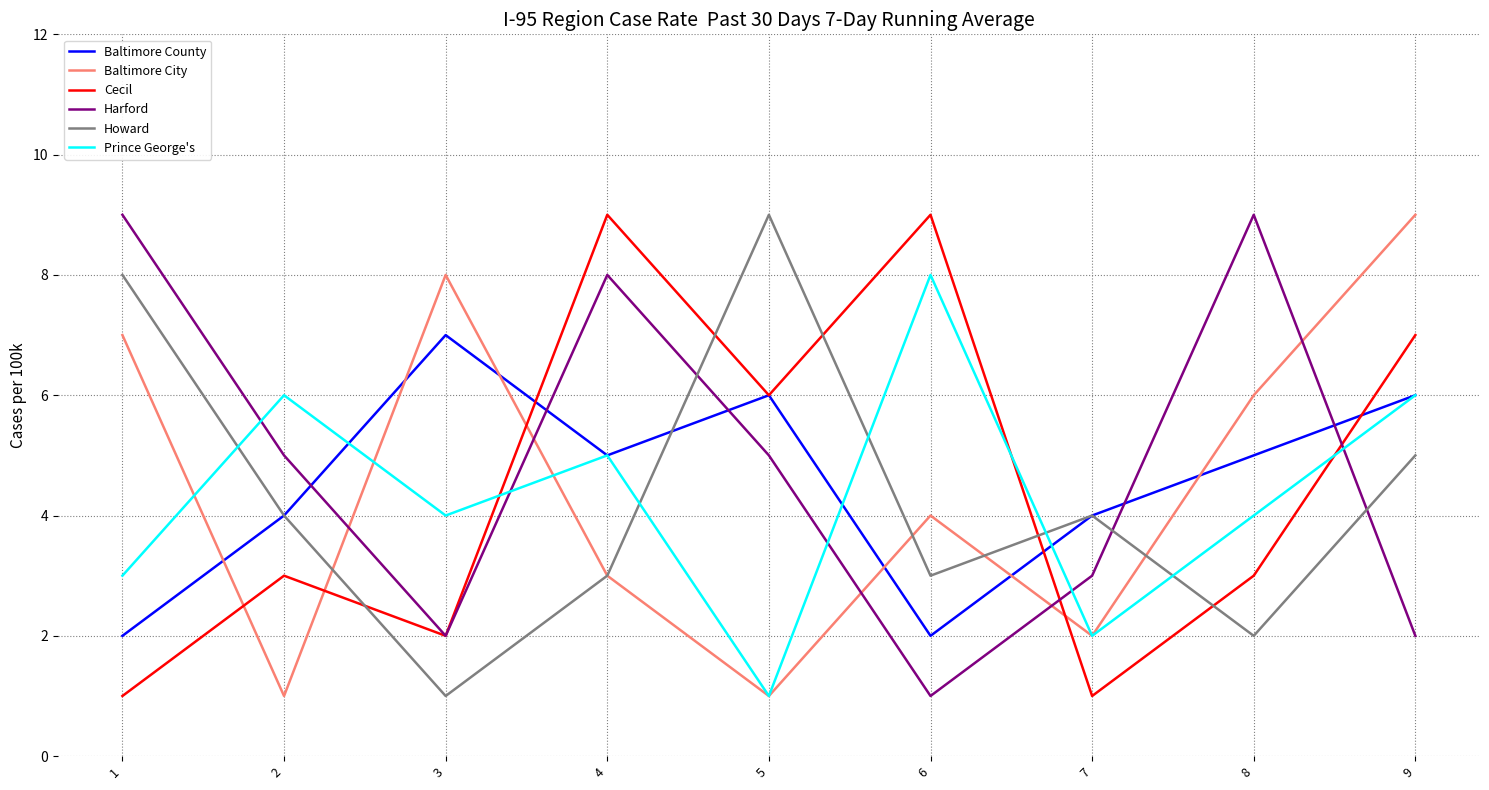

Which series ends up on top after the final intersection of Baltimore County and Harford?

Baltimore County